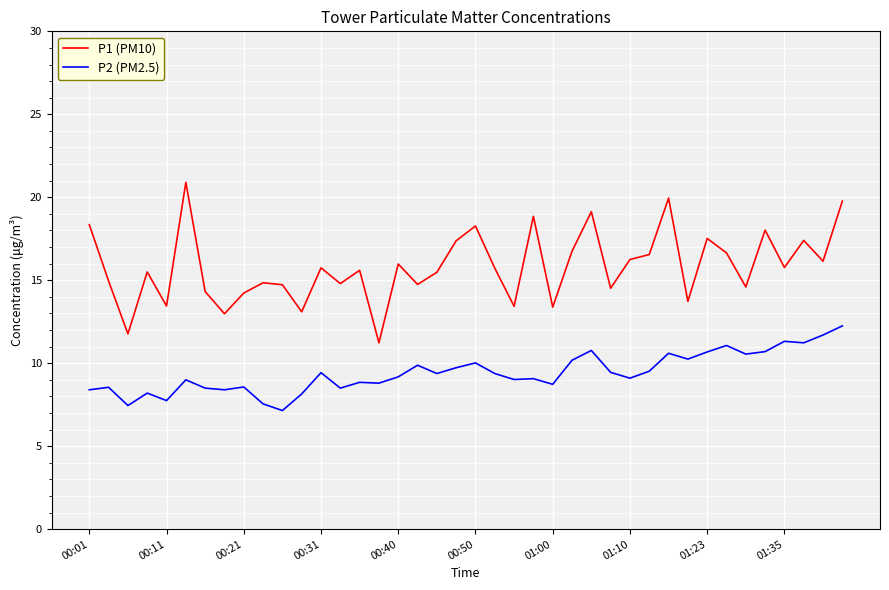

Which series has the widest spread of values?

P1 (PM10)